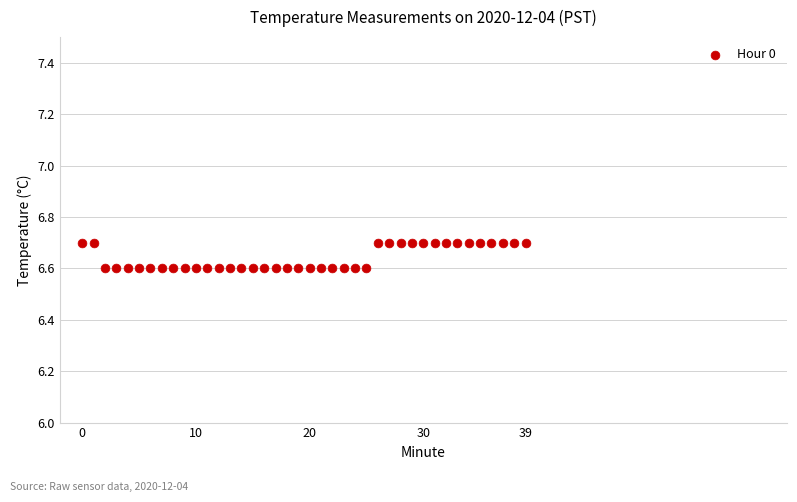

Count the number of points in this scatter plot.

40